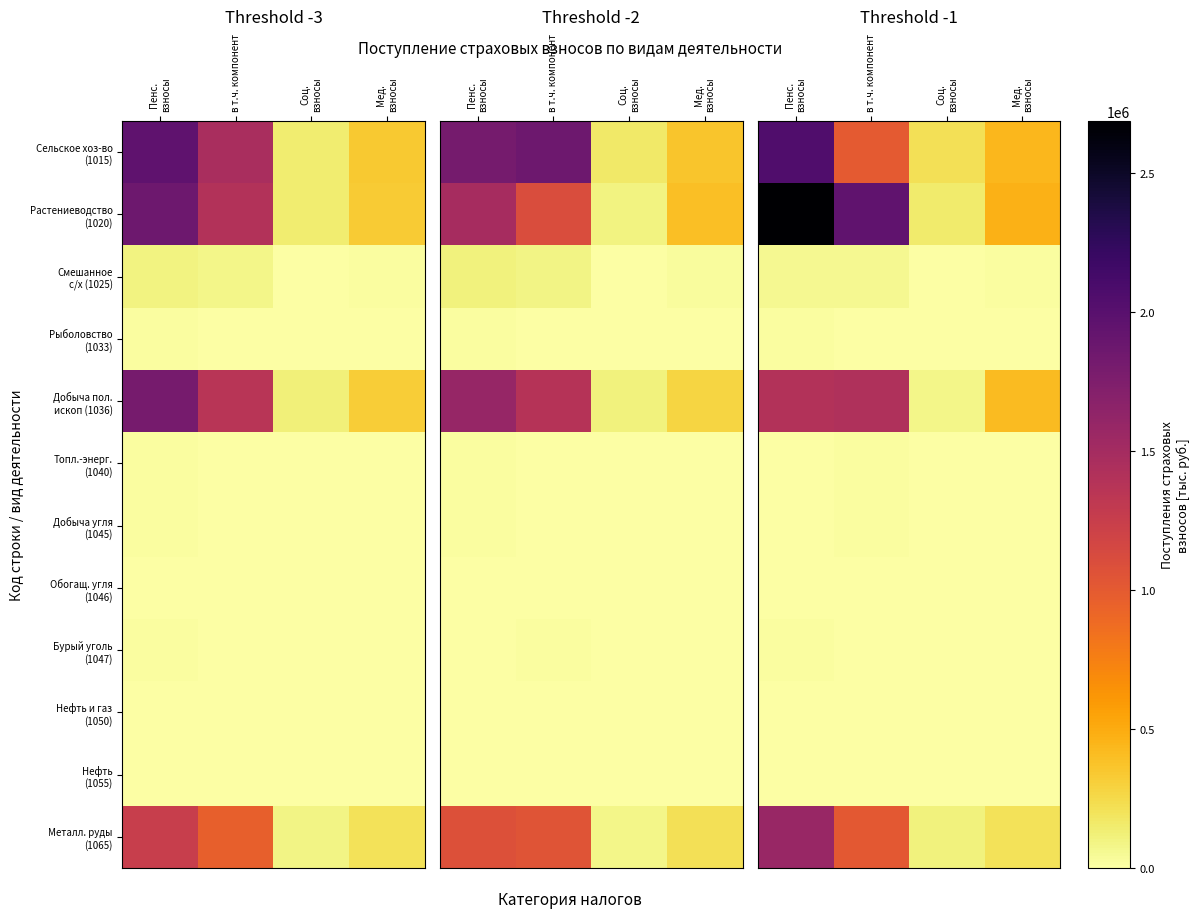

How many categories are shown in the chart?

4